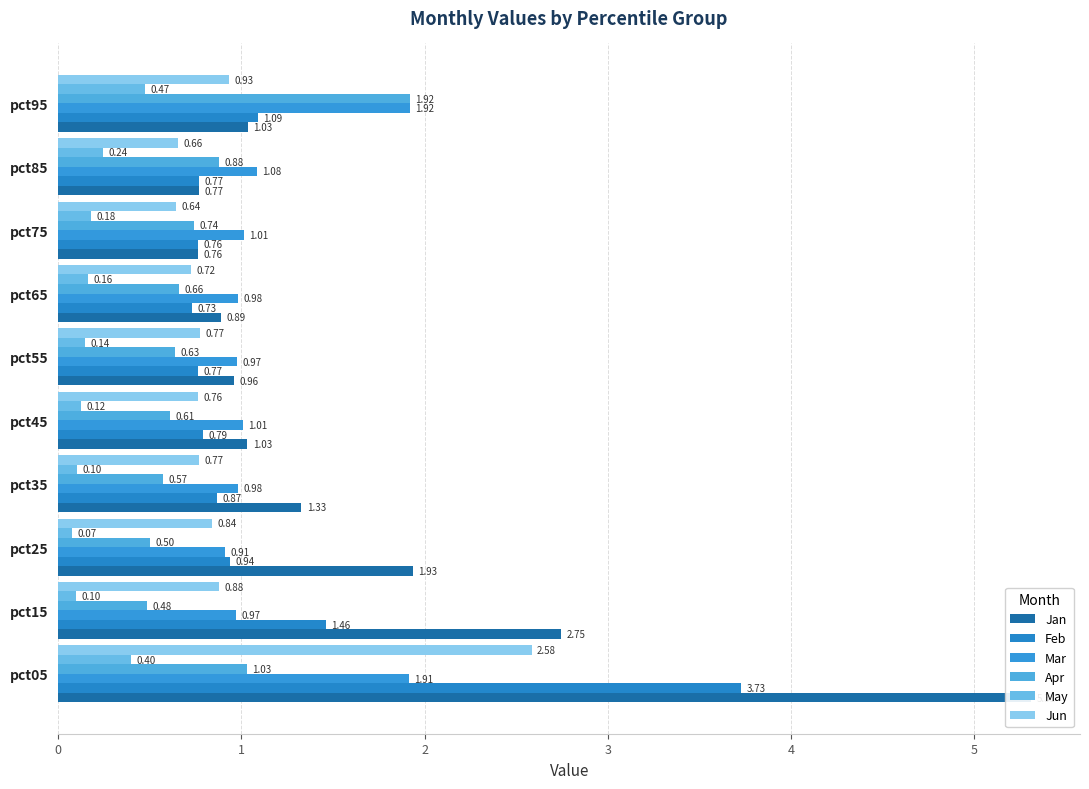

What are all the series names shown in the legend?

Jan, Feb, Mar, Apr, May, Jun